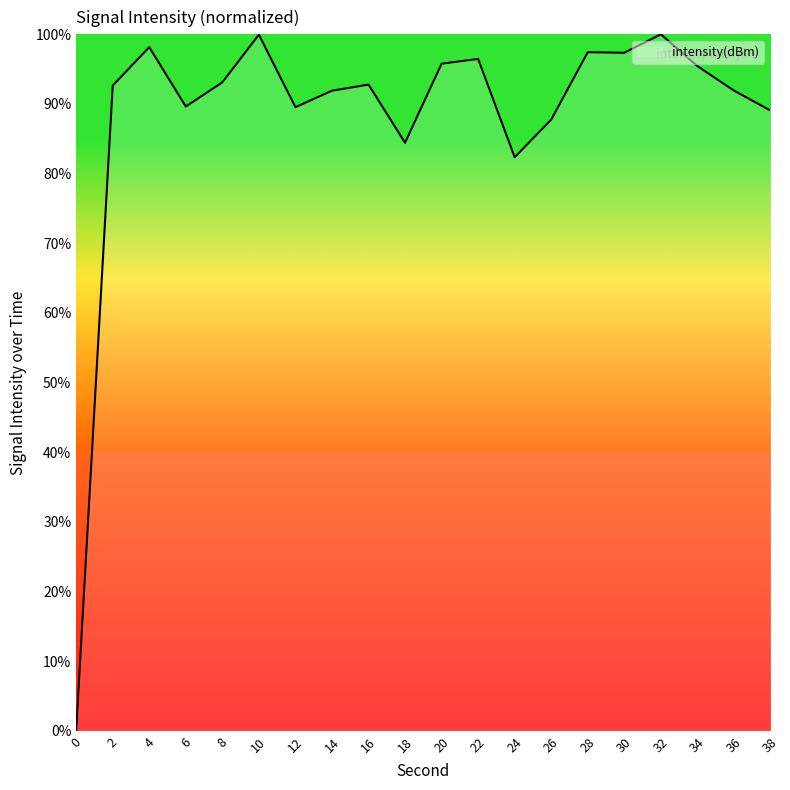

What is the ratio of the value at 26 to the value at 14?

1.0